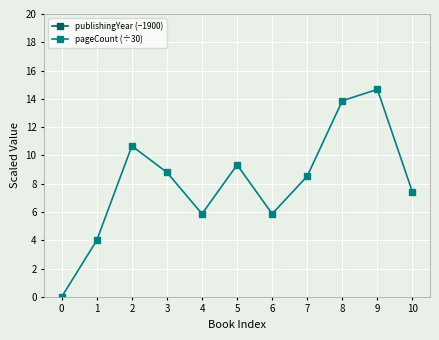

What are all the series names shown in the legend?

publishingYear (−1900), pageCount (÷30)